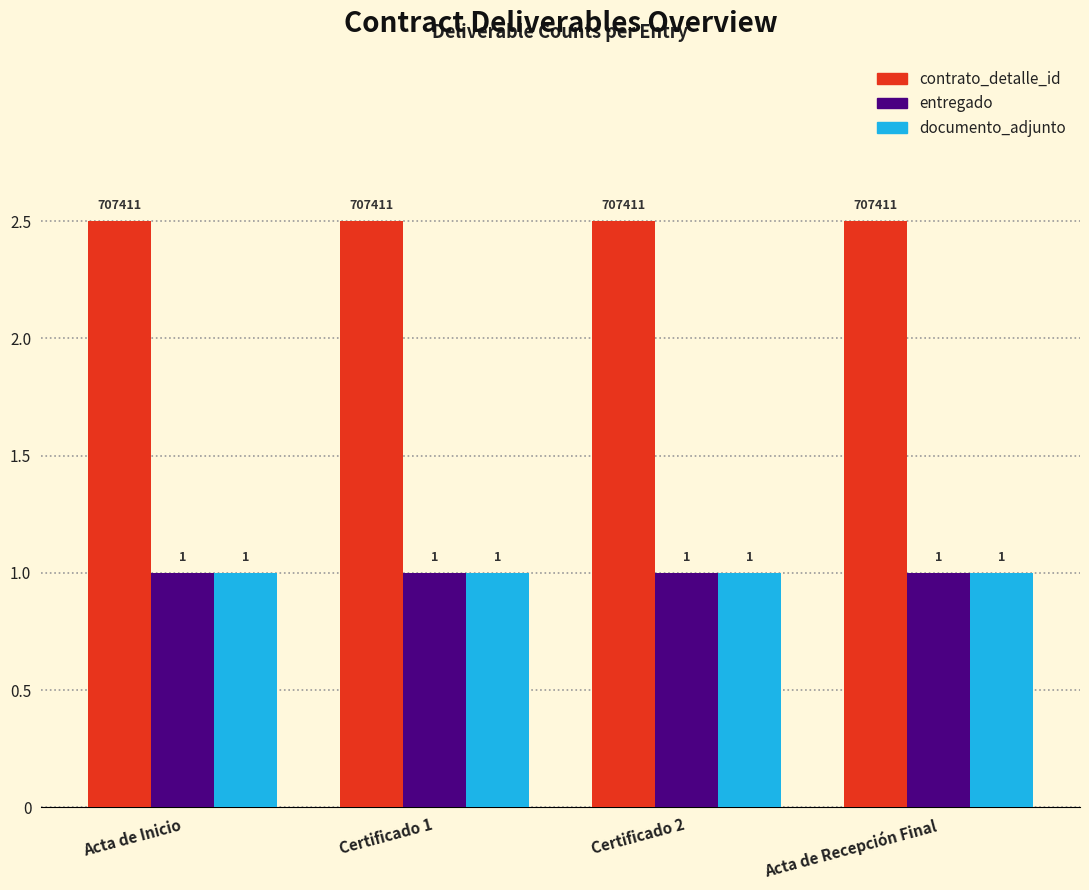

The entregado series shows 1.0 at Acta de Inicio. True or false?

True